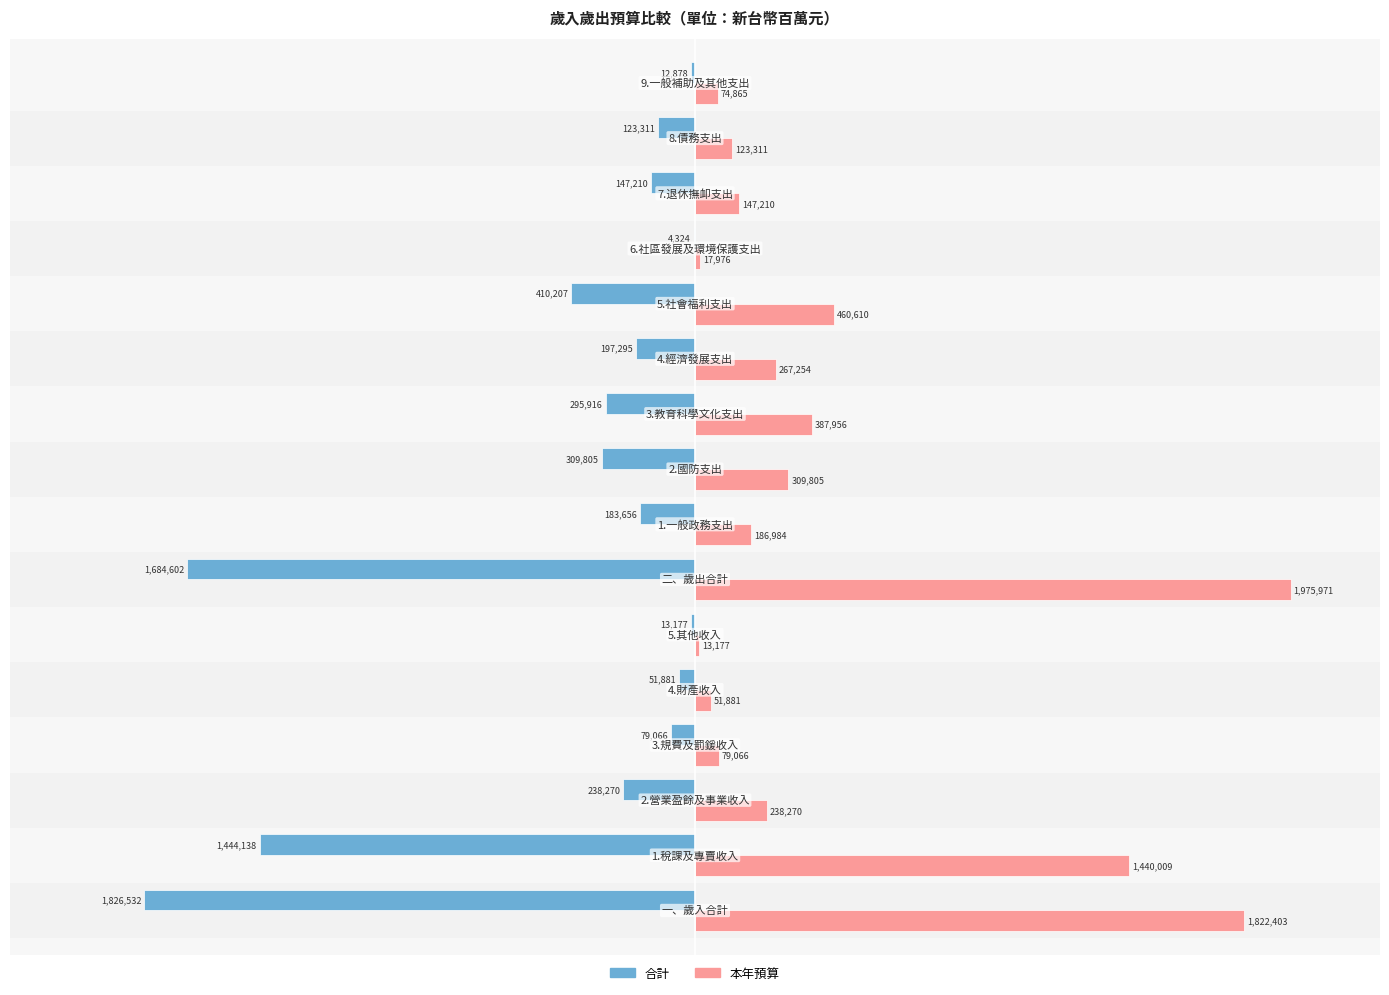

Which series has the largest total across all categories?

本年預算